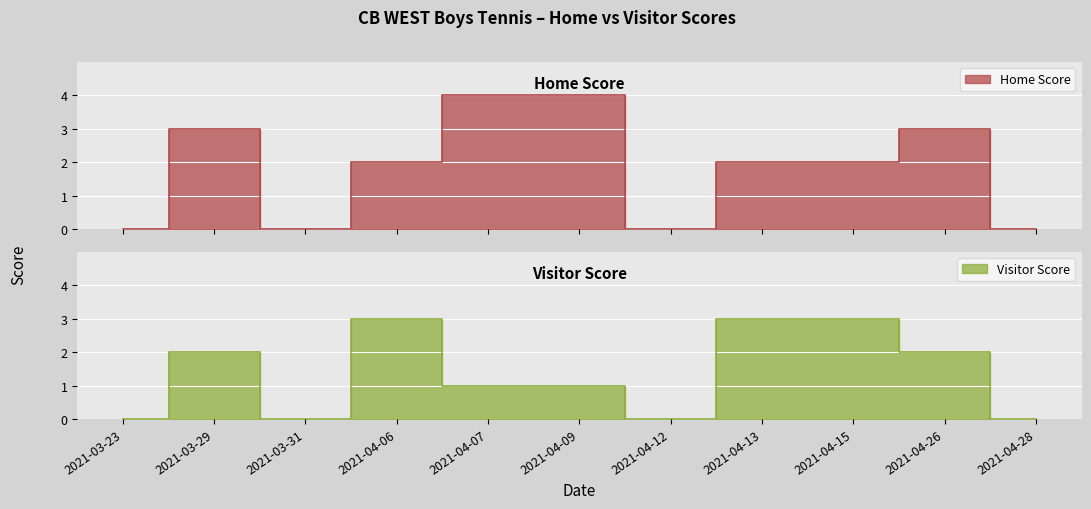

How many values in the Home Score series exceed 2?

4